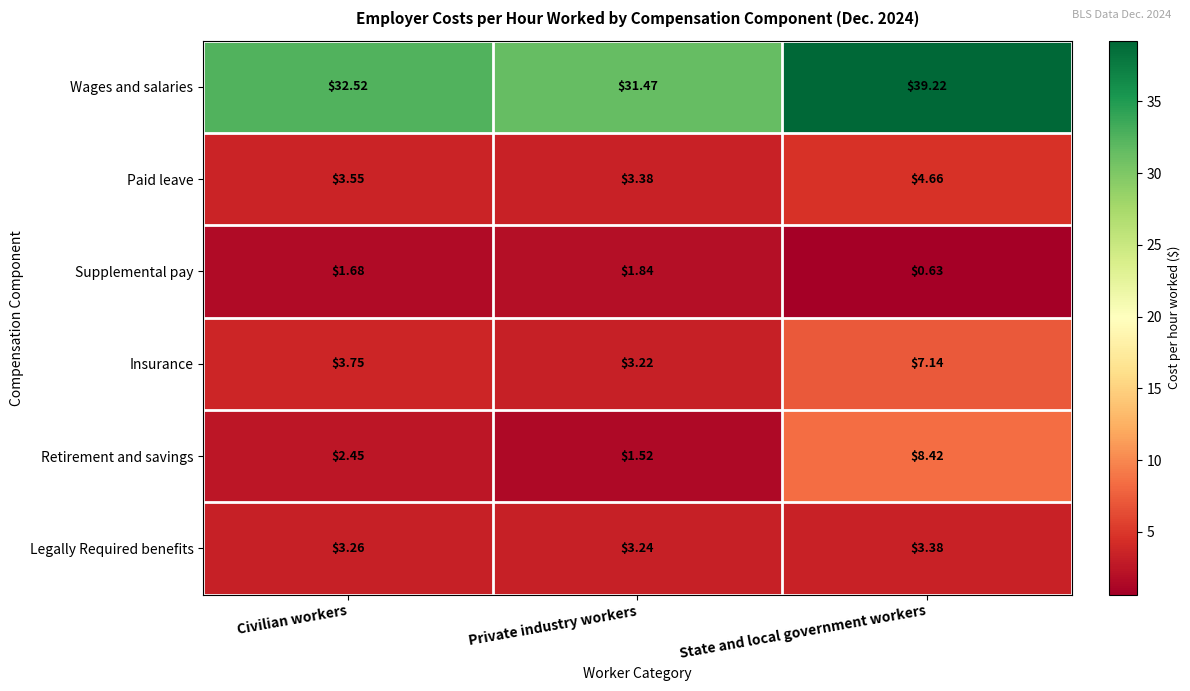

Which category has the lowest value across all series?

State and local government workers